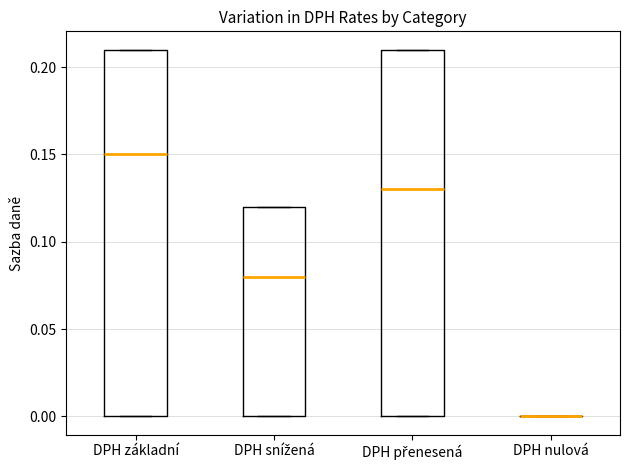

Reading left to right, read every box against the y-axis: the position of its median line, the range the box covers, and the ends of its whiskers. The values are not printed on the chart, so give them approximately, as read against the axis.

DPH základní: median 0.15, box 0.00 to 0.21, whiskers 0.00 to 0.21
DPH snížená: median 0.08, box 0.00 to 0.12, whiskers 0.00 to 0.12
DPH přenesená: median 0.13, box 0.00 to 0.21, whiskers 0.00 to 0.21
DPH nulová: box collapsed to a line at 0.00, whiskers 0.00 to 0.00